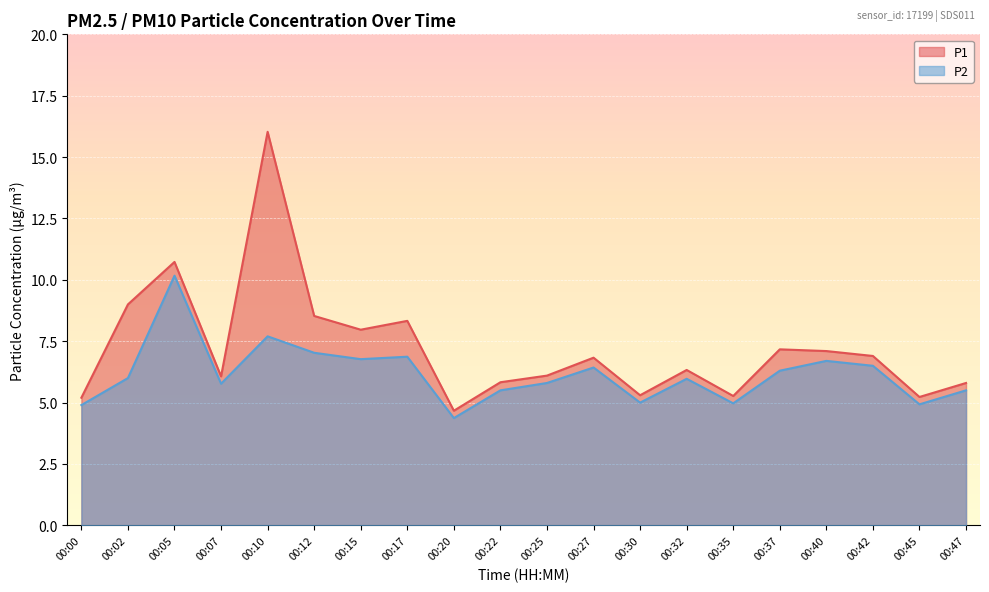

Reading left to right, extract all data points from this chart.

P1: 5.2	9.0	10.7	6.1	16.0	8.5	8.0	8.3	4.7	5.8	6.1	6.8	5.3	6.3	5.3	7.2	7.1	6.9	5.2	5.8
P2: 4.9	6.0	10.2	5.8	7.7	7.0	6.8	6.9	4.4	5.5	5.8	6.4	5.0	6.0	5.0	6.3	6.7	6.5	4.9	5.5